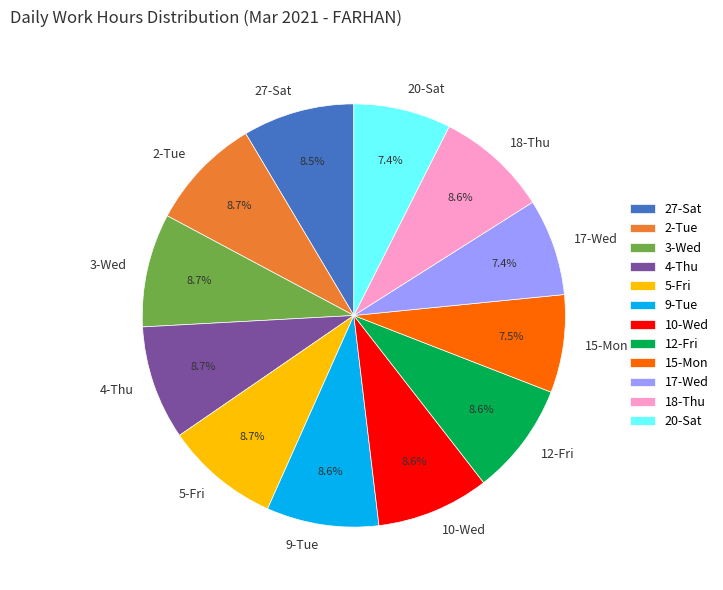

Is it true that 4-Thu is 9% of the pie?

True